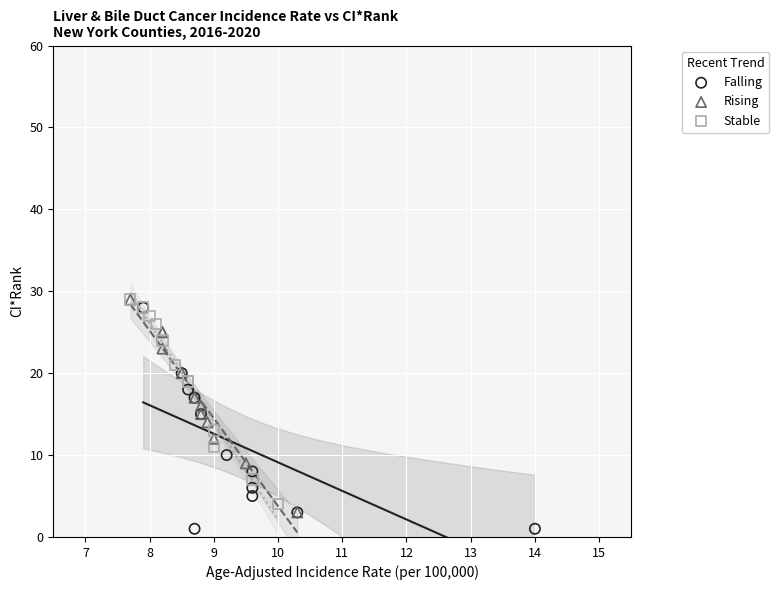

What are all the series names shown in the legend?

Falling, Rising, Stable